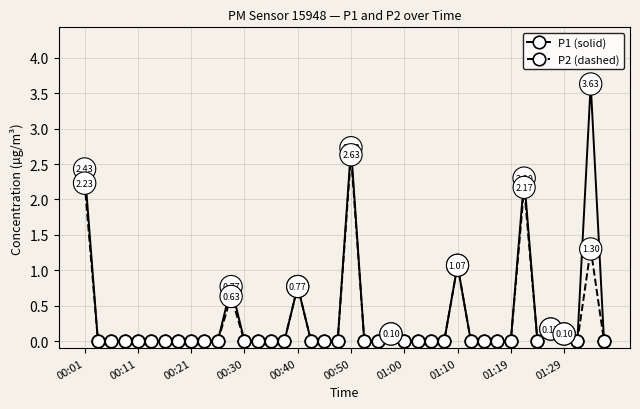

Which series has the largest range (max minus min)?

P1 (solid)